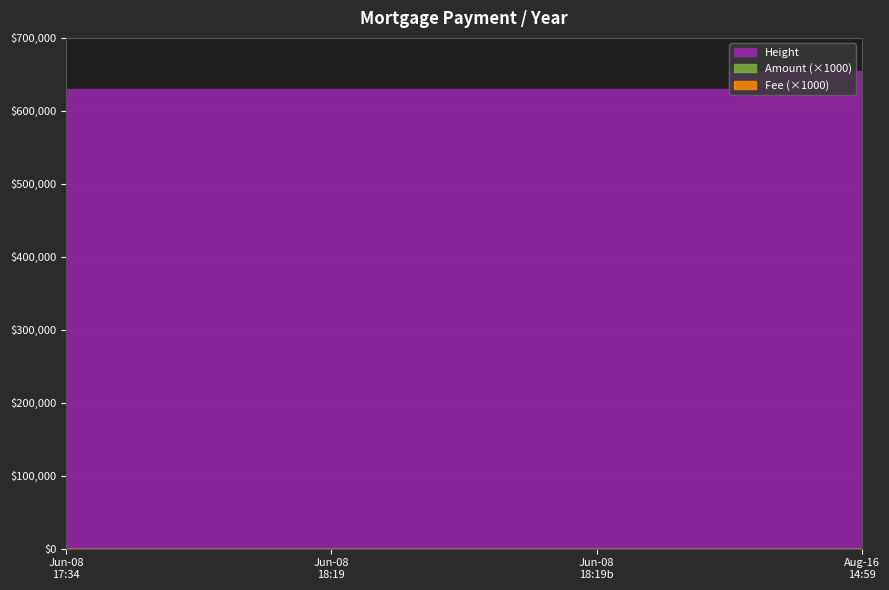

Reading right to left, transcribe all the data shown in this chart.

Amount: 0.2	0.1	0.1	0.1
Fee: 0.0	0.0	0.0	0.0
Height_norm: 654296.0	629668.0	629668.0	629663.0